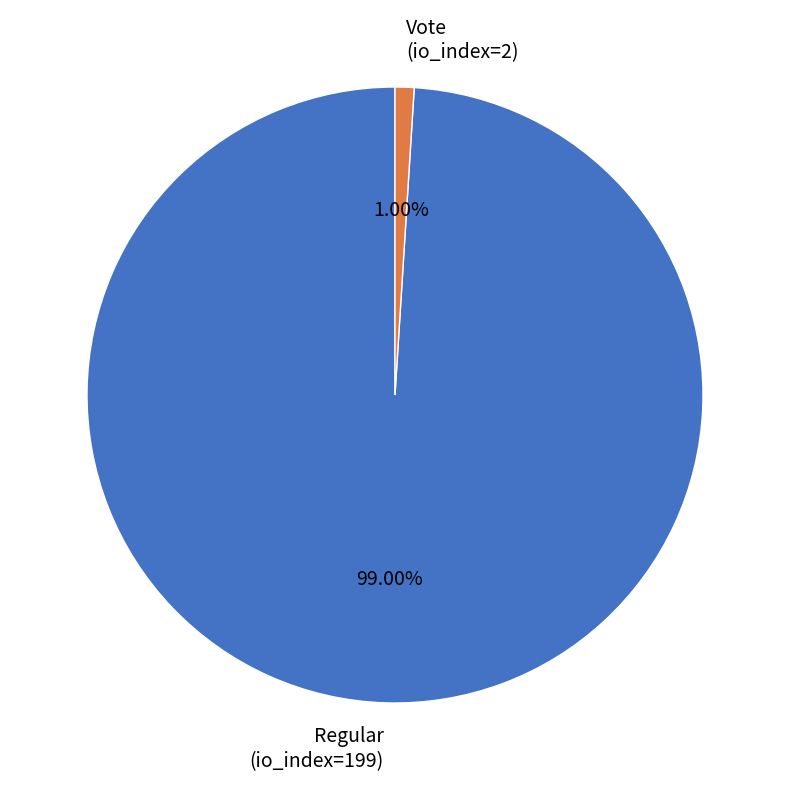

The Vote (io_index=2) slice represents 1% of the pie. True or false?

True